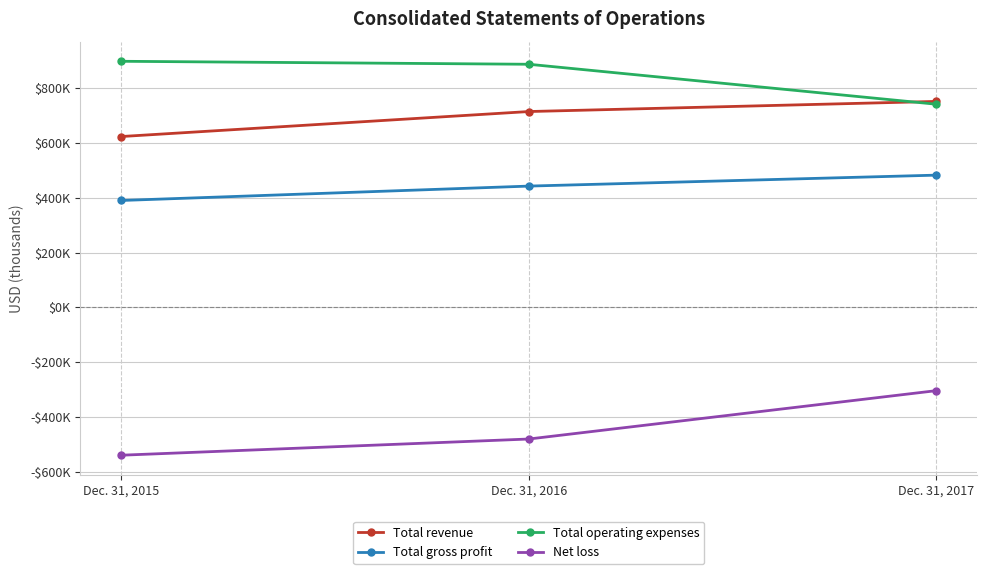

Count the Total revenue values in the range 622967 to 751086.

3